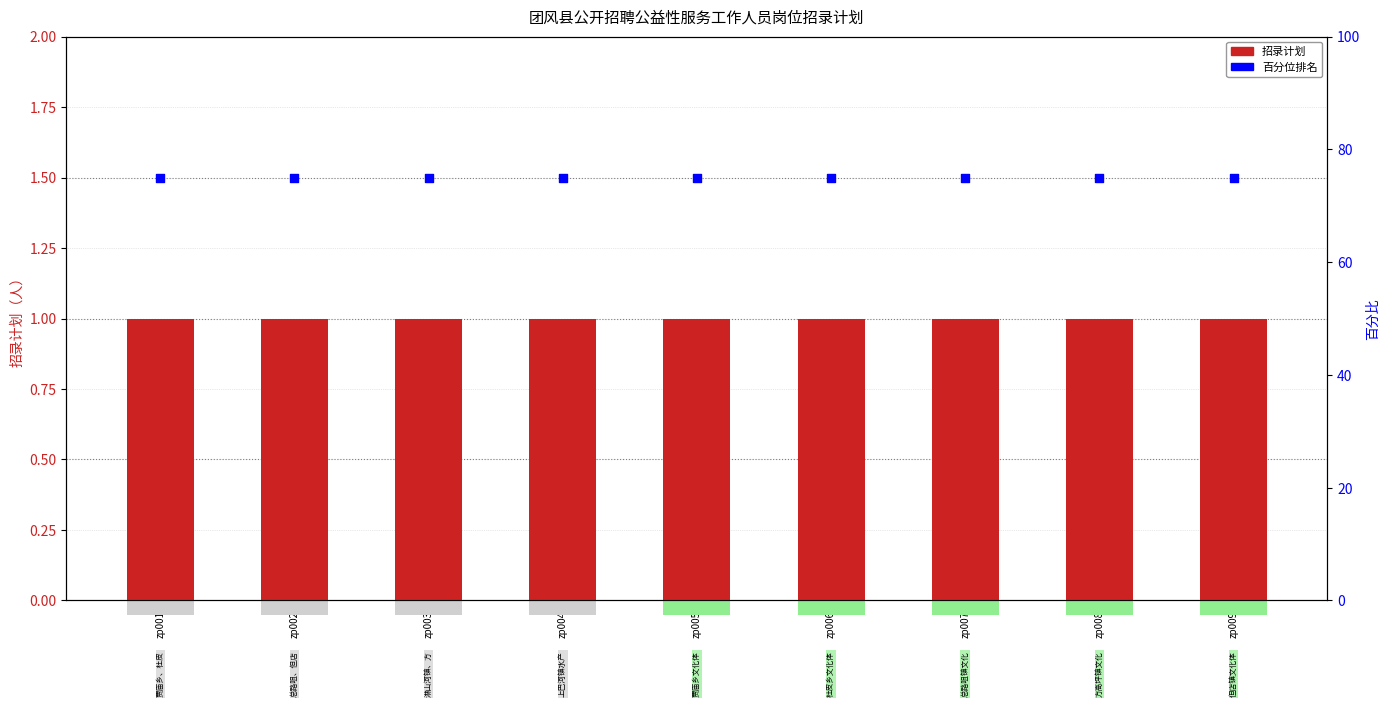

Which series has the widest spread of Y values?

招录计划